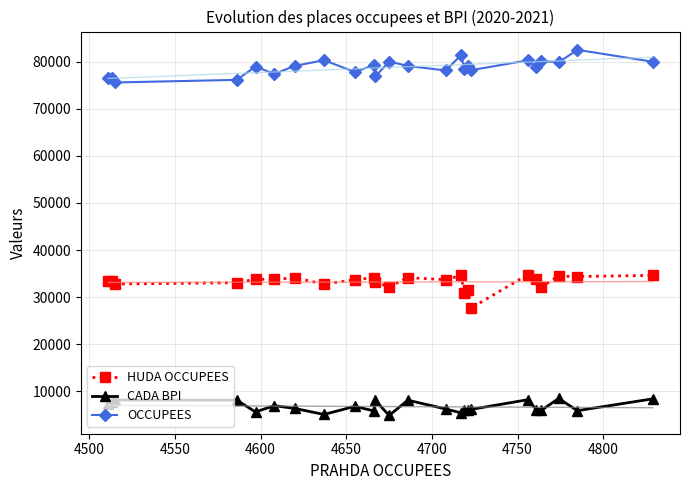

What is the value of the OCCUPEES point at the 5th from the left?

78914